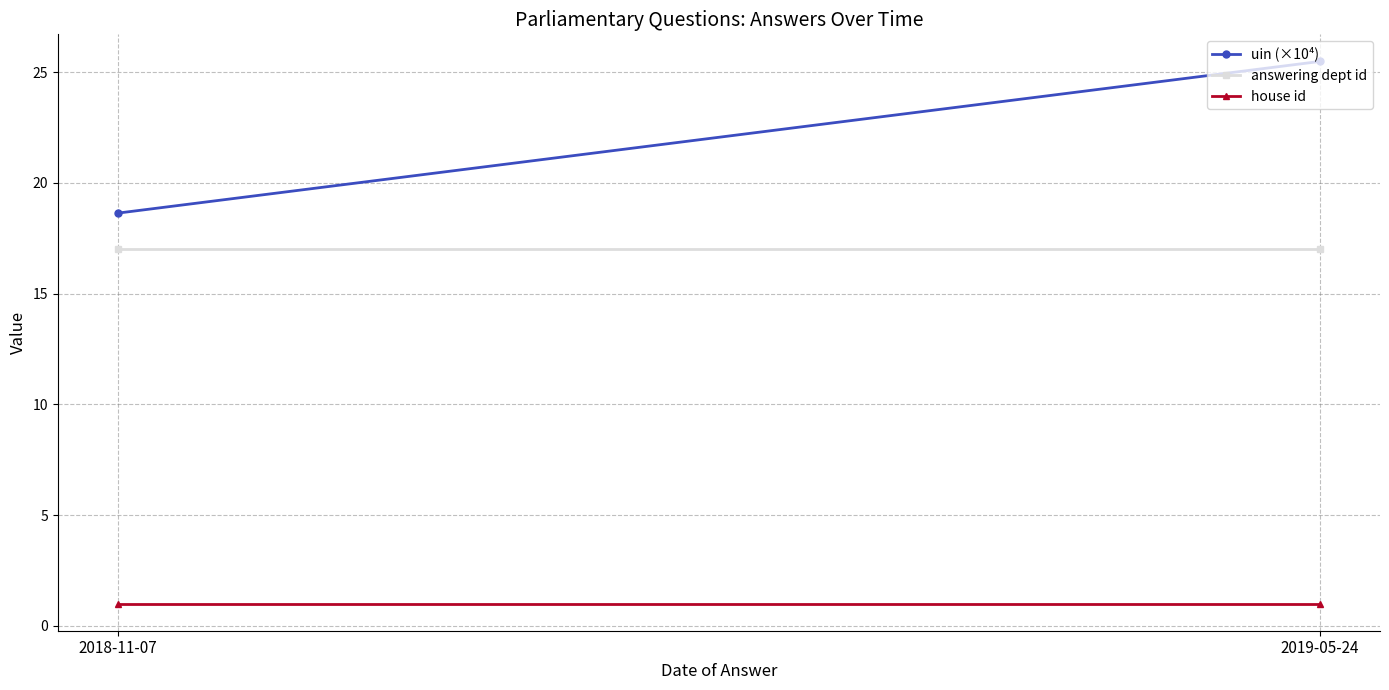

Which series has the largest range (max minus min)?

uin (×10⁴)